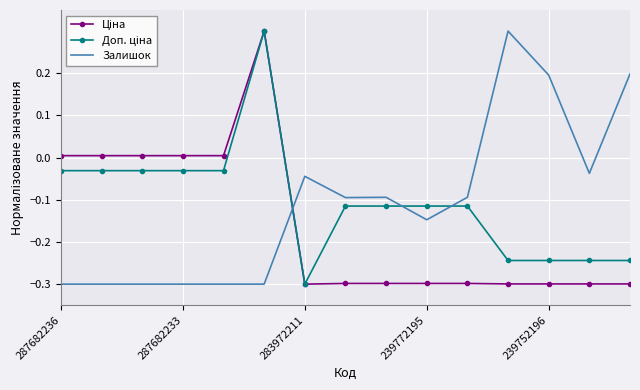

What is the maximum value shown in the chart?

0.3